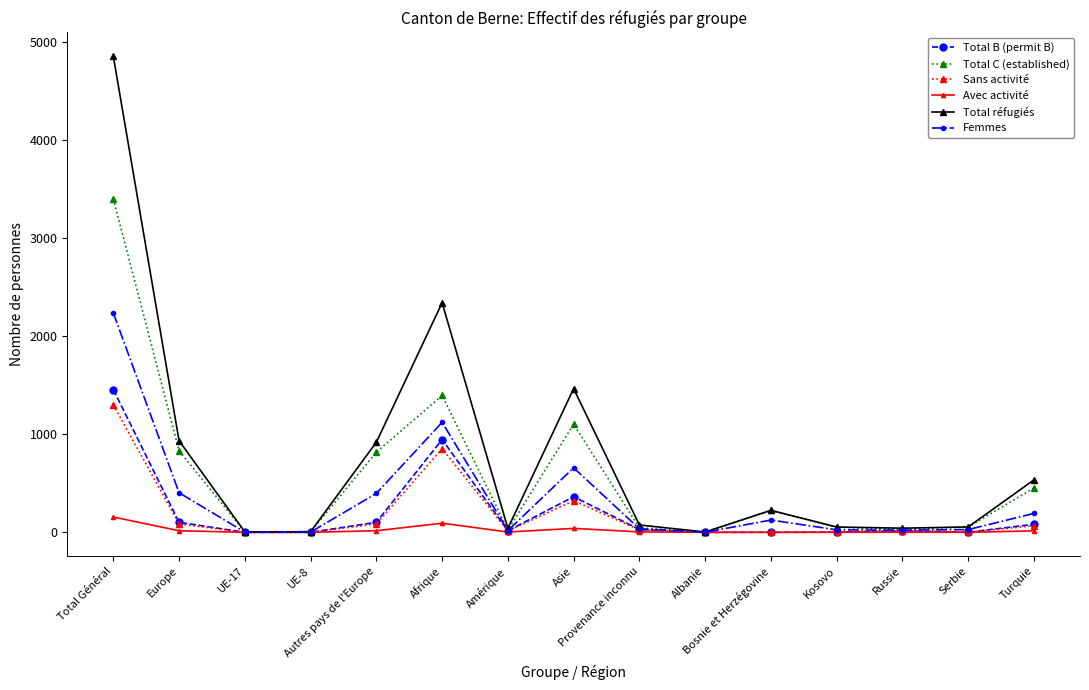

What is the value of the Femmes point at the 3rd from the left?

1